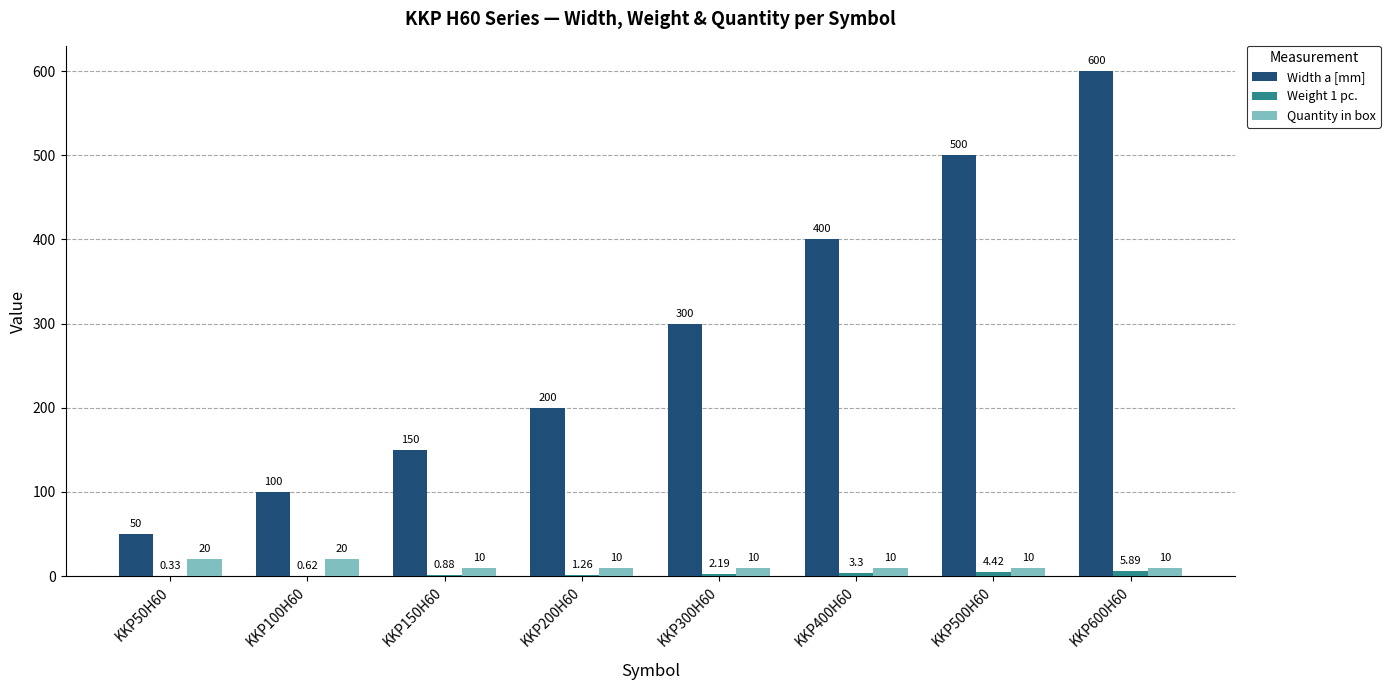

Which series has the largest total across all categories?

Width a [mm]